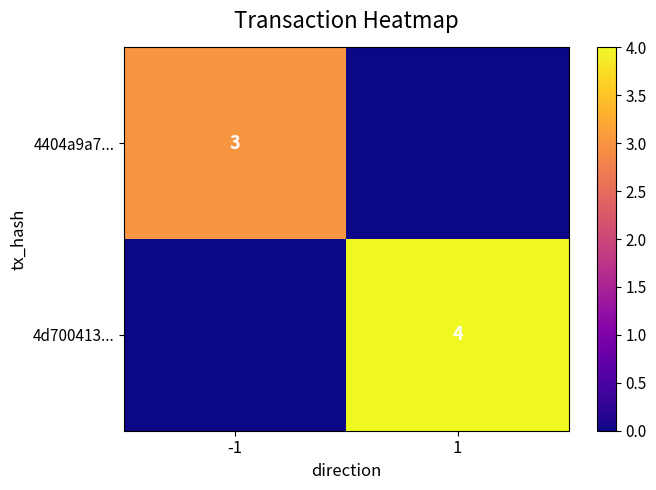

What is the sum of all 4404a9a7... values?

3